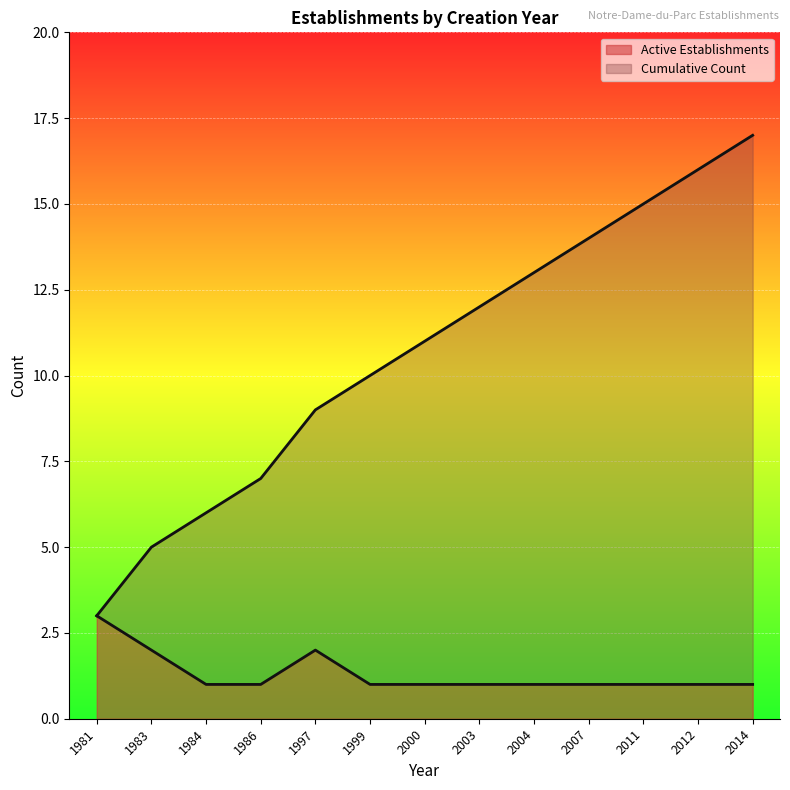

True or false: Active Establishments and Cumulative Count cross at least once.

False